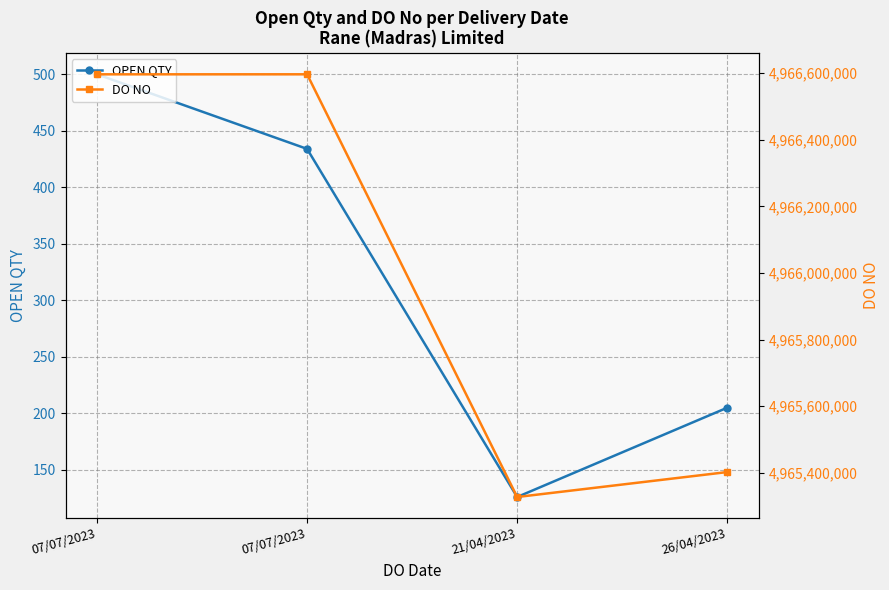

Is it true that OPEN QTY equals 434 at 07/07/2023?

True